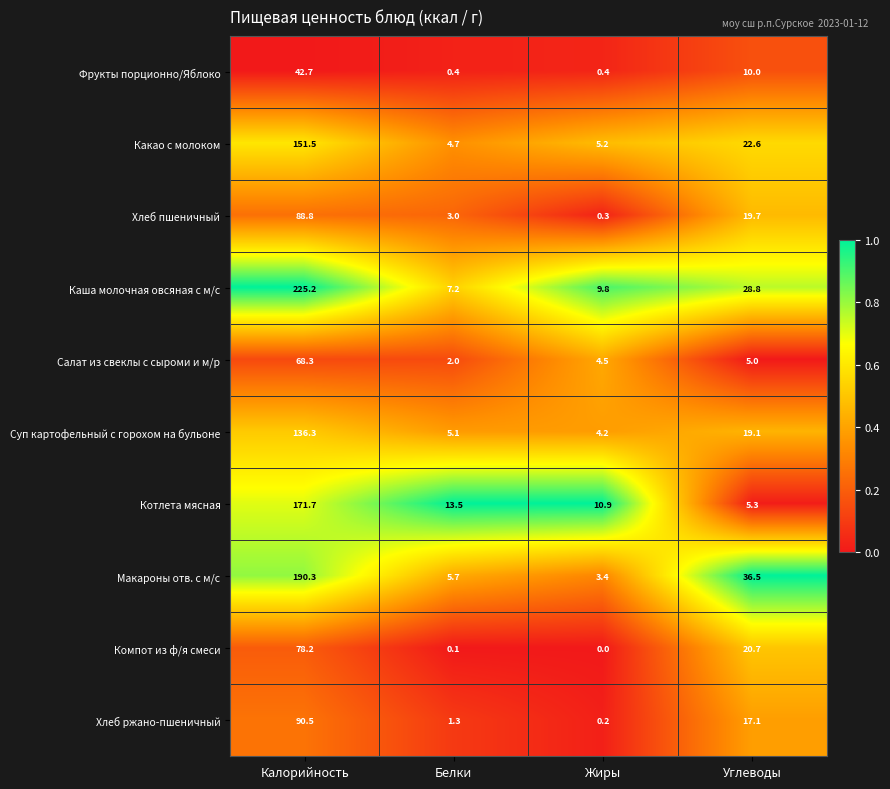

At which label does Какао с молоком first exceed 22?

Калорийность